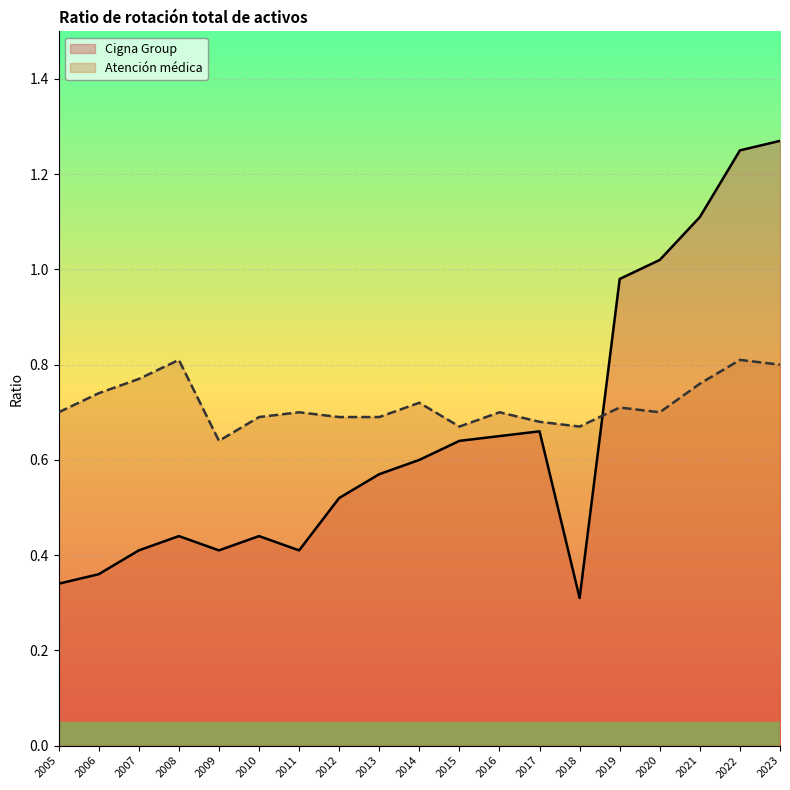

What is the value of the Atención médica point at the 6th from the left?

0.7